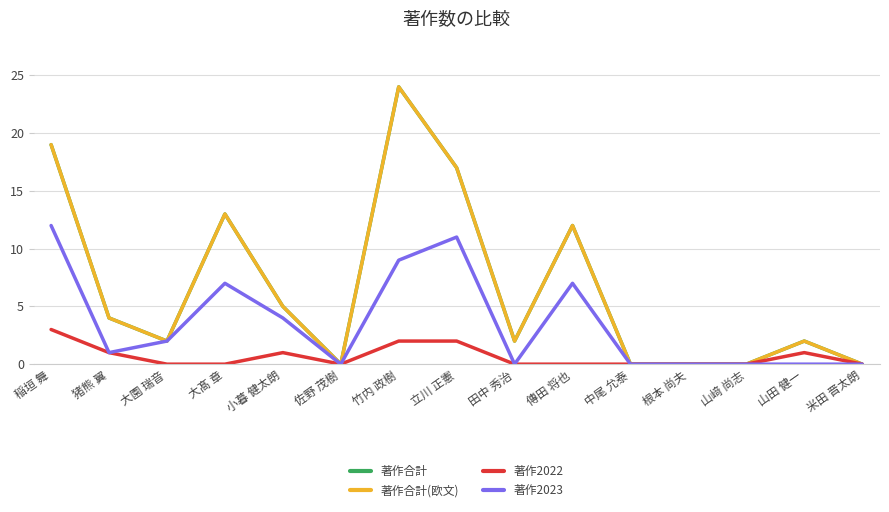

Is it true that 著作合計(欧文) equals -16 at 山﨑 尚志?

False